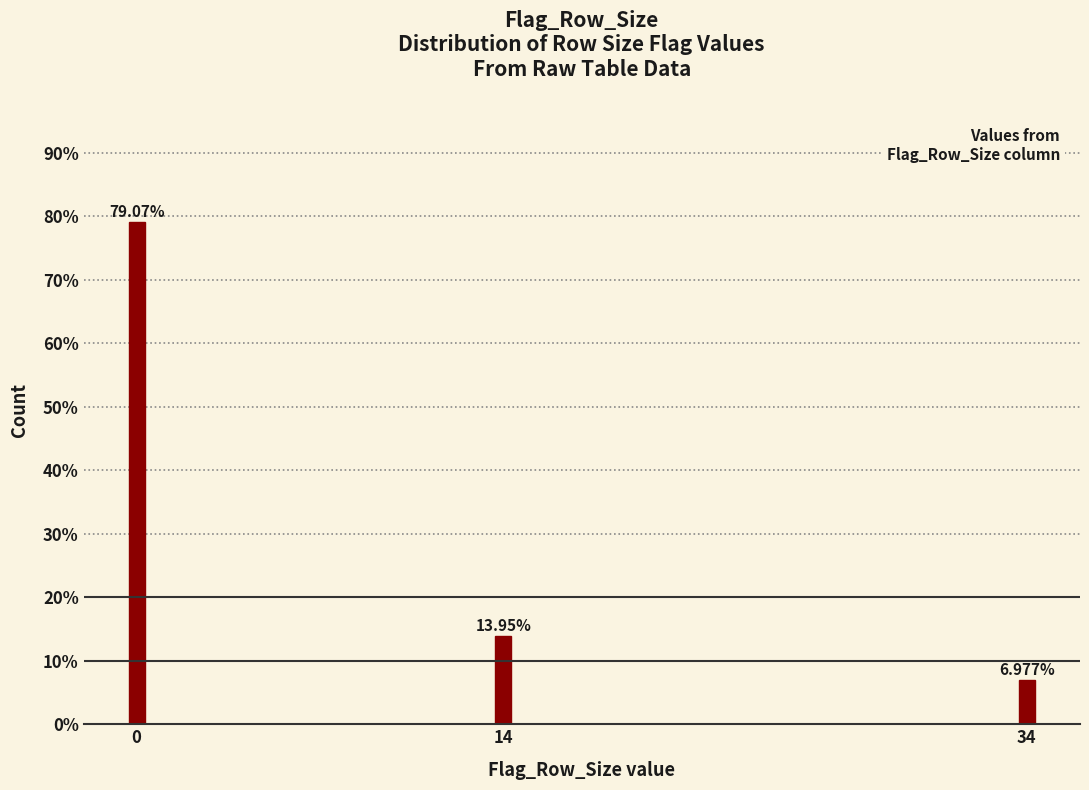

What is the change in value from 0 to 14?

-65.1